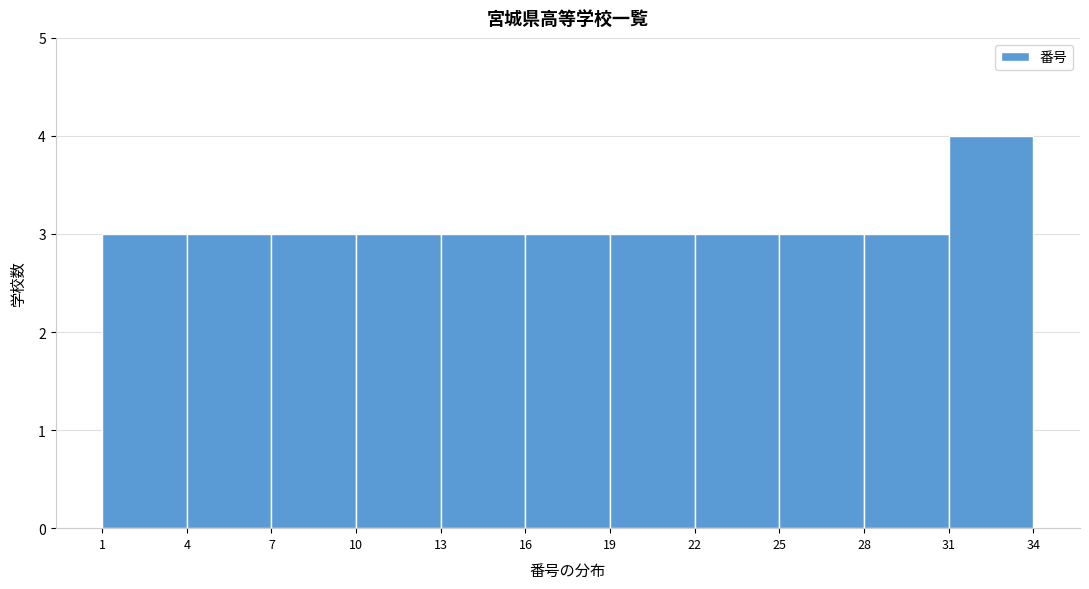

Which range on the x-axis has the tallest bar?

31 to 34